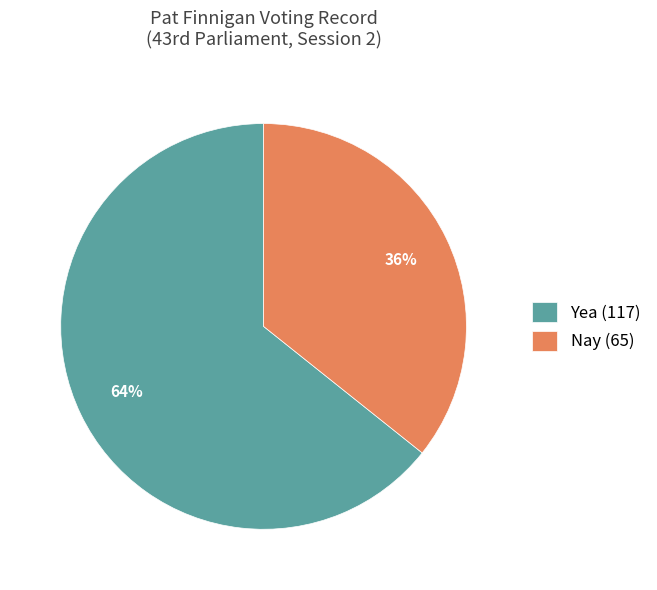

Is the sum of Yea and Nay greater than half?

Yes